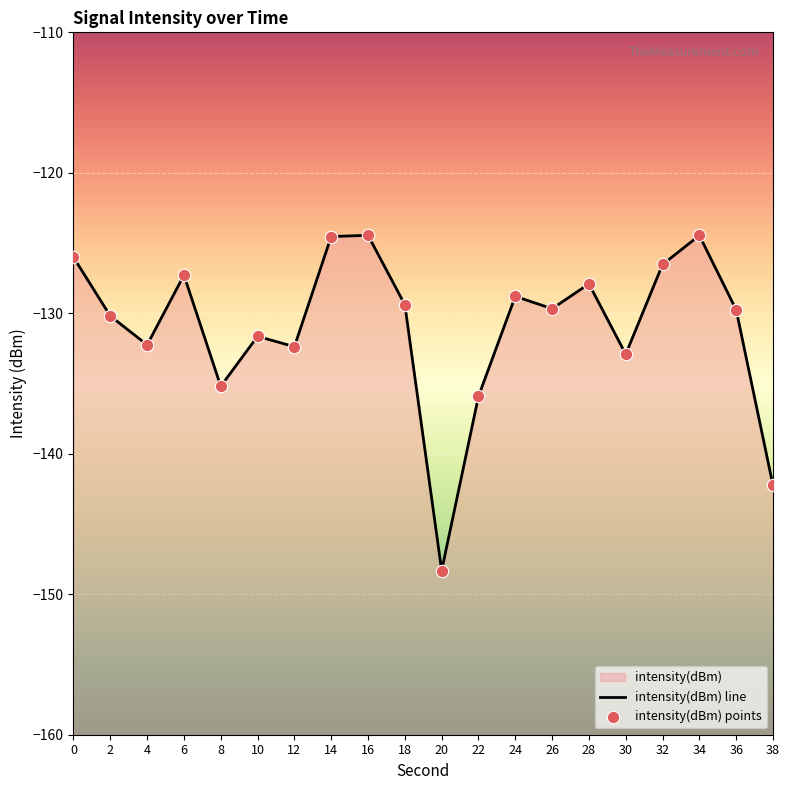

Which series has the widest spread of Y values?

intensity(dBm) line